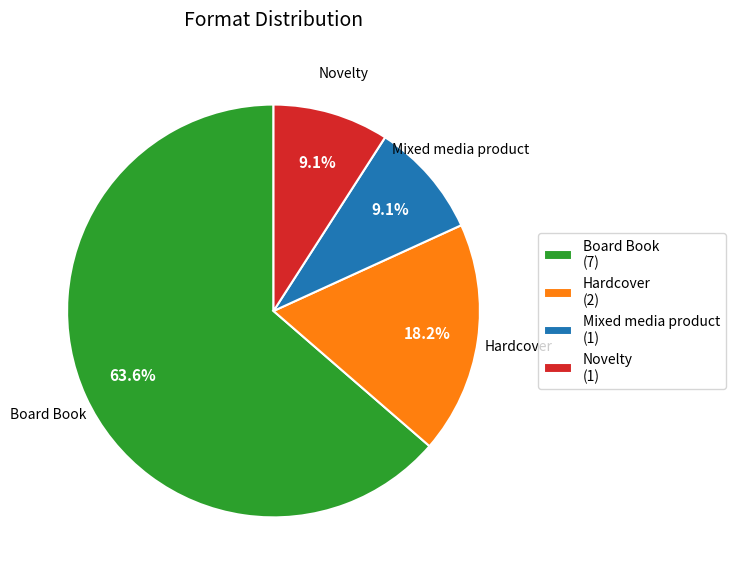

Which category accounts for the majority?

Board Book